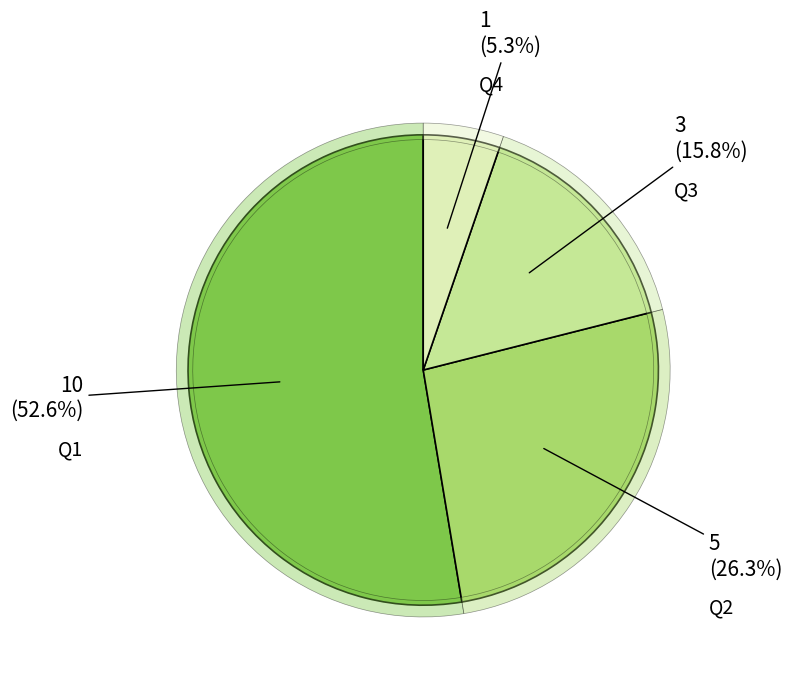

To the nearest percent, what is the average slice percentage?

25%